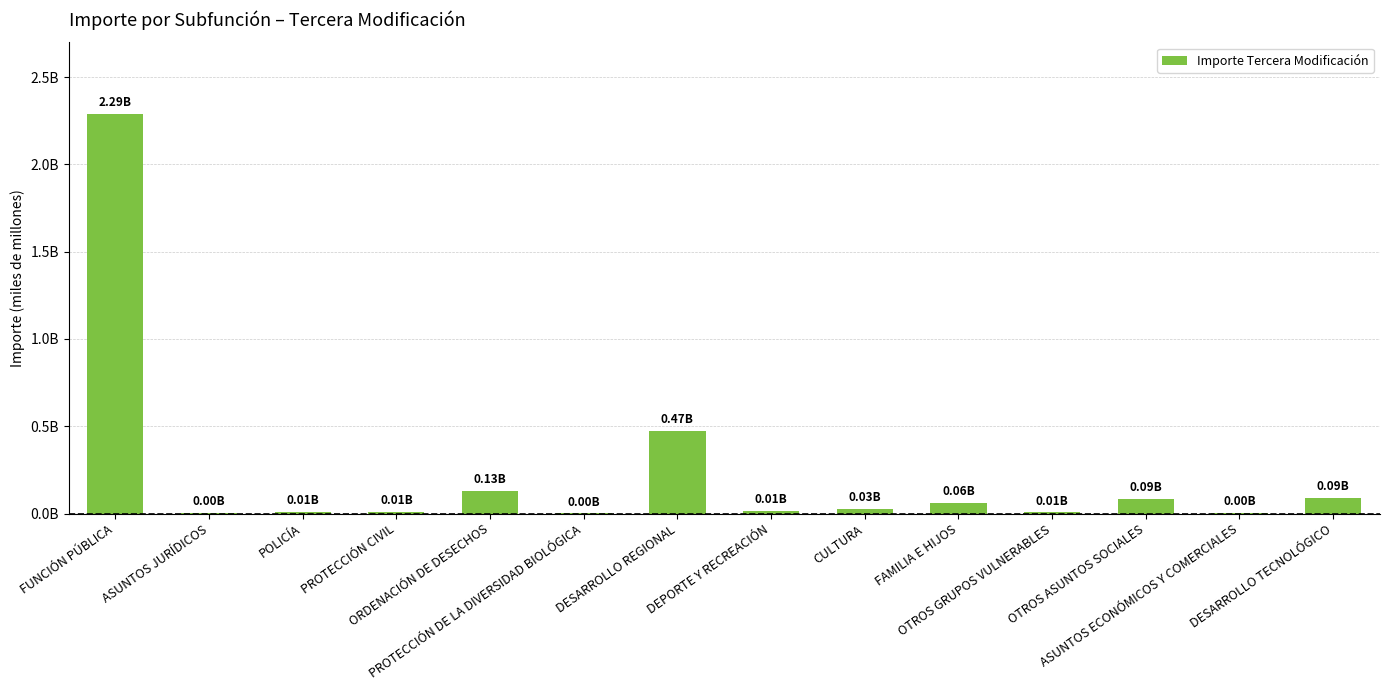

What is the maximum value shown in the chart?

2287396176.6